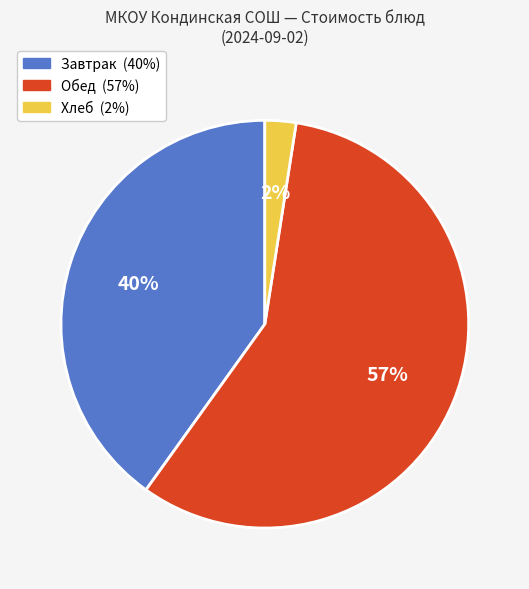

To the nearest percent, what is the average slice percentage?

33%